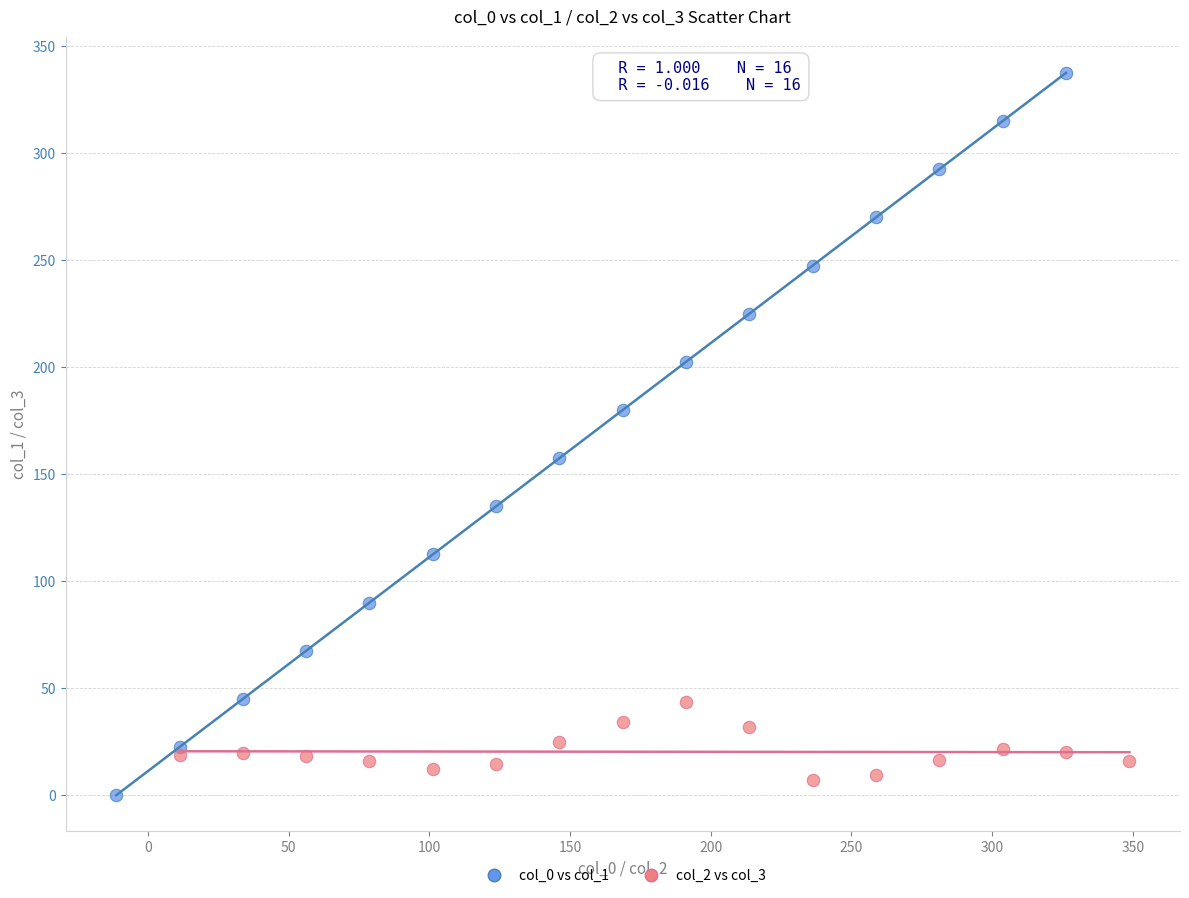

Which series contains the highest Y value?

col_0 vs col_1